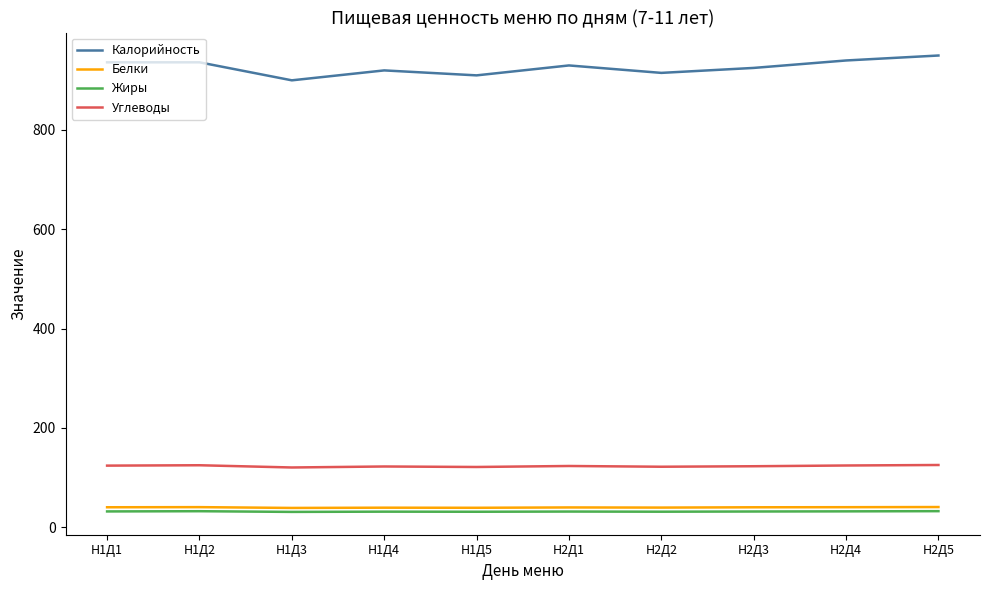

Does the chart have visible grid lines?

No